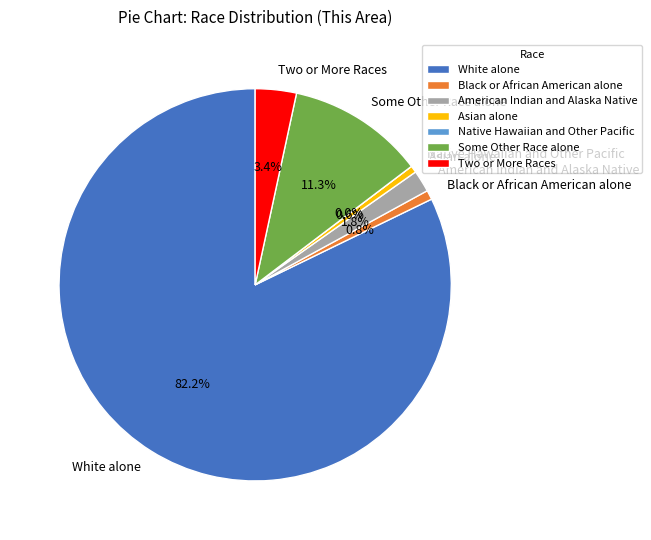

True or false: Black or African American alone accounts for 11% of the total.

False